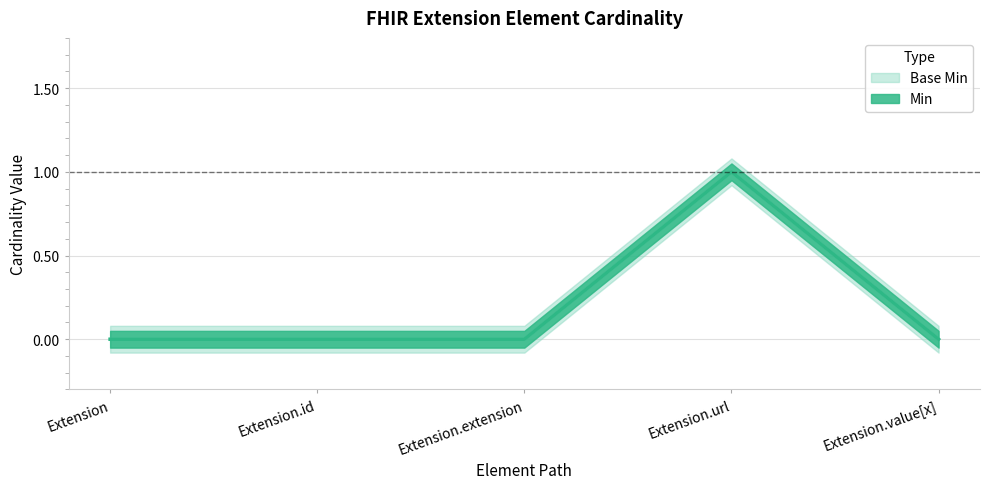

Count the number of categories in the chart.

5